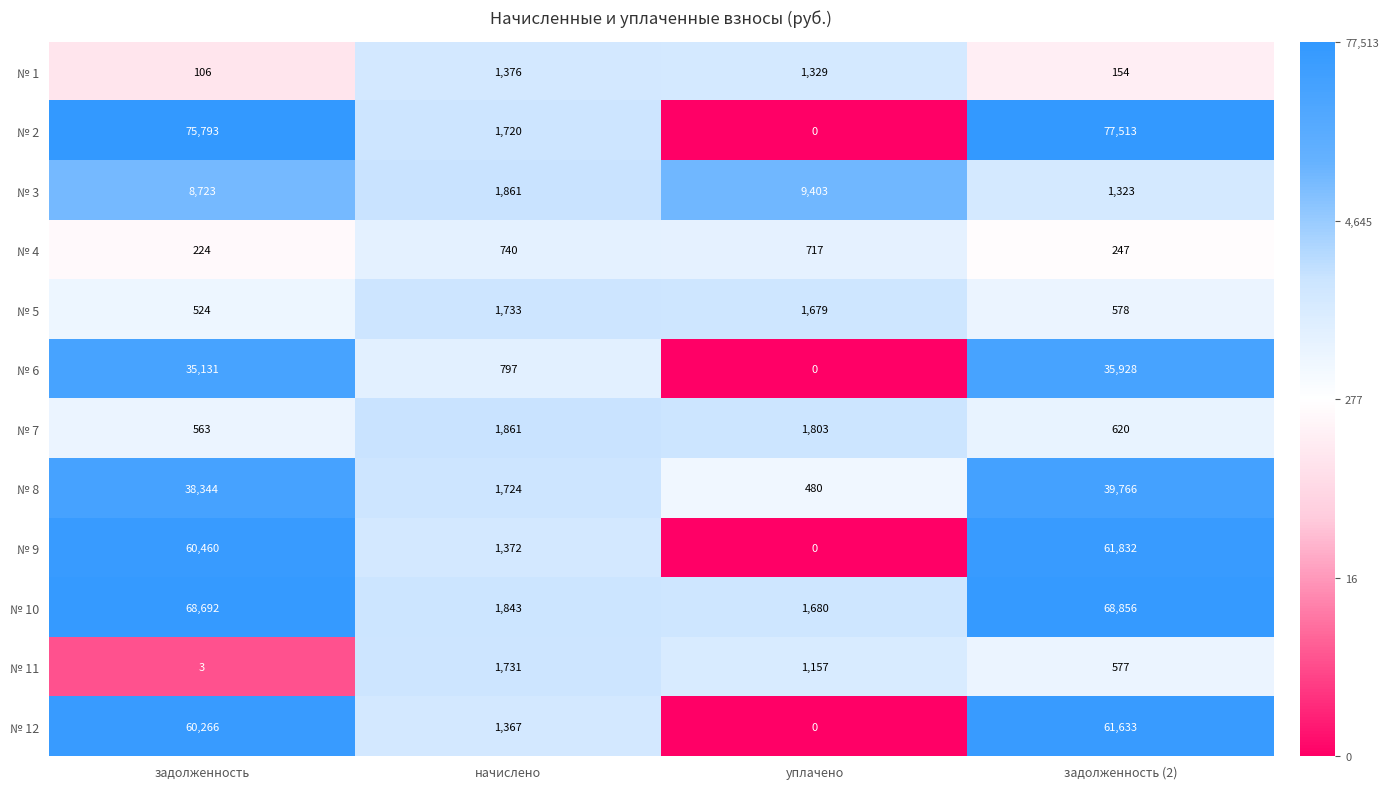

Rank the series by their maximum value, from lowest to highest.

№ 4, № 1, № 11, № 5, № 7, № 3, № 6, № 8, № 12, № 9, № 10, № 2